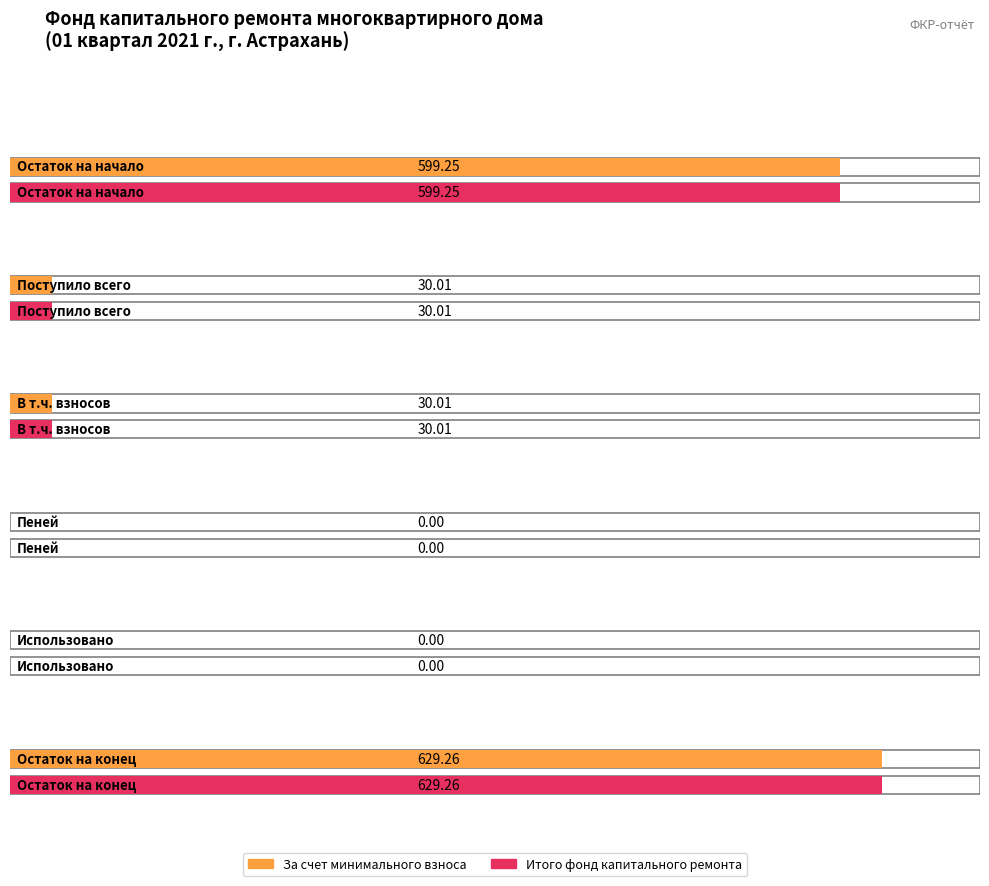

What position from the left is Поступило всего?

2